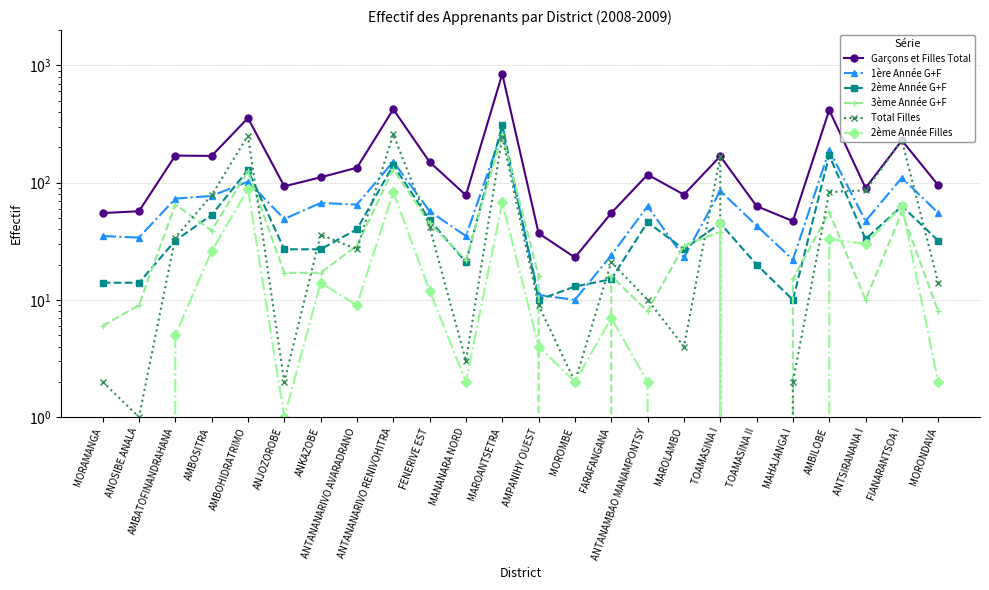

Where is the first local minimum for 2ème Année Filles?

ANJOZOROBE